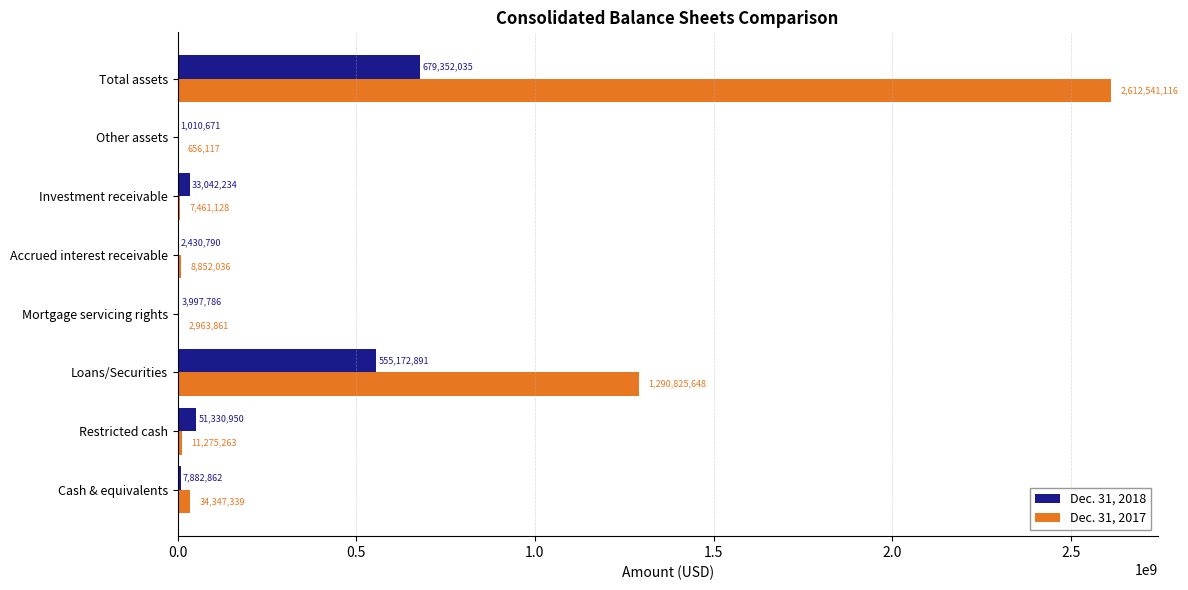

Is it true that Dec. 31, 2018 equals 861436878 at Loans/Securities?

False